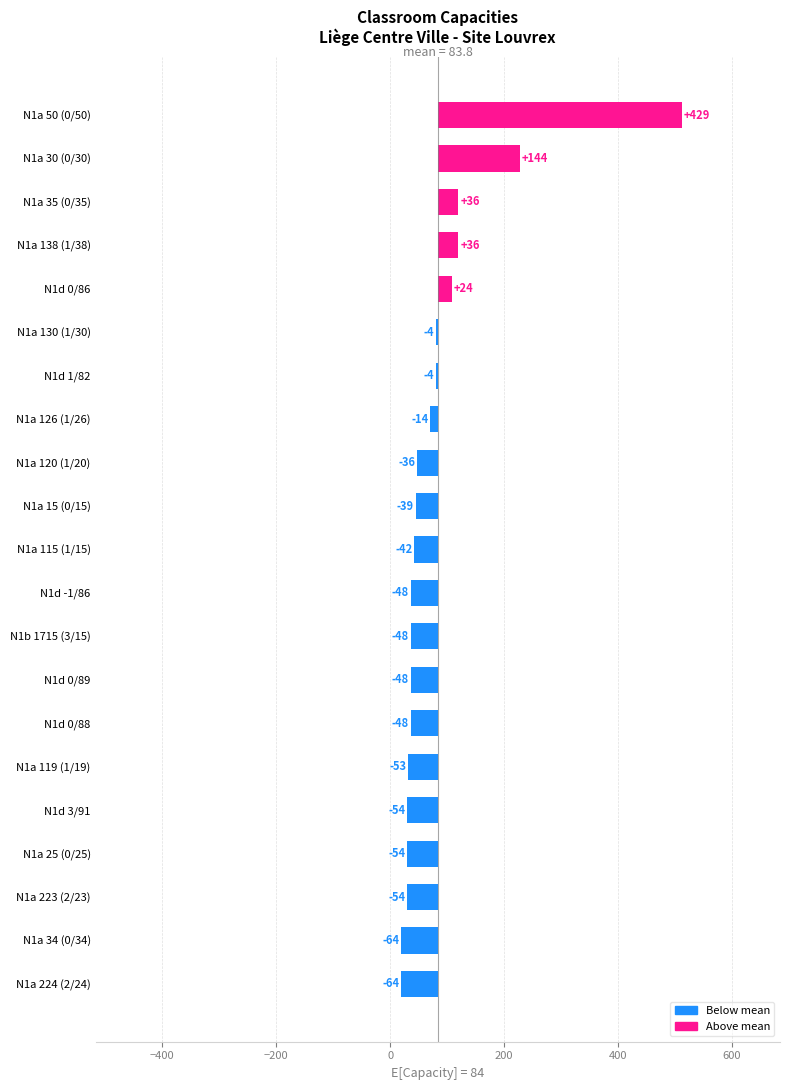

Which has a higher value, N1a 224 (2/24) or N1a 223 (2/23)?

N1a 223 (2/23)